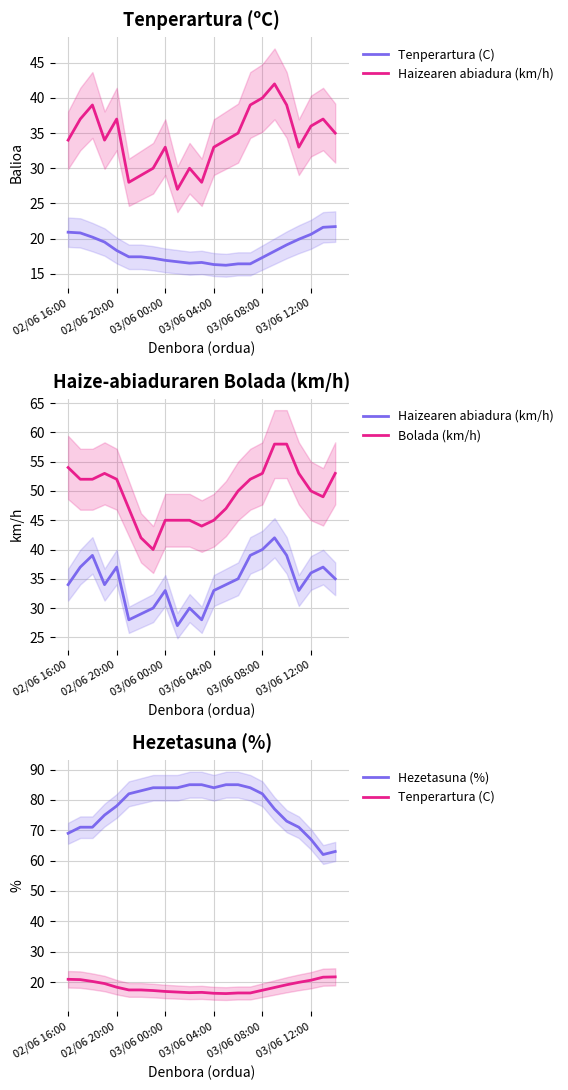

True or false: Hezetasuna (%) and Tenperartura (C) intersect in this chart.

False